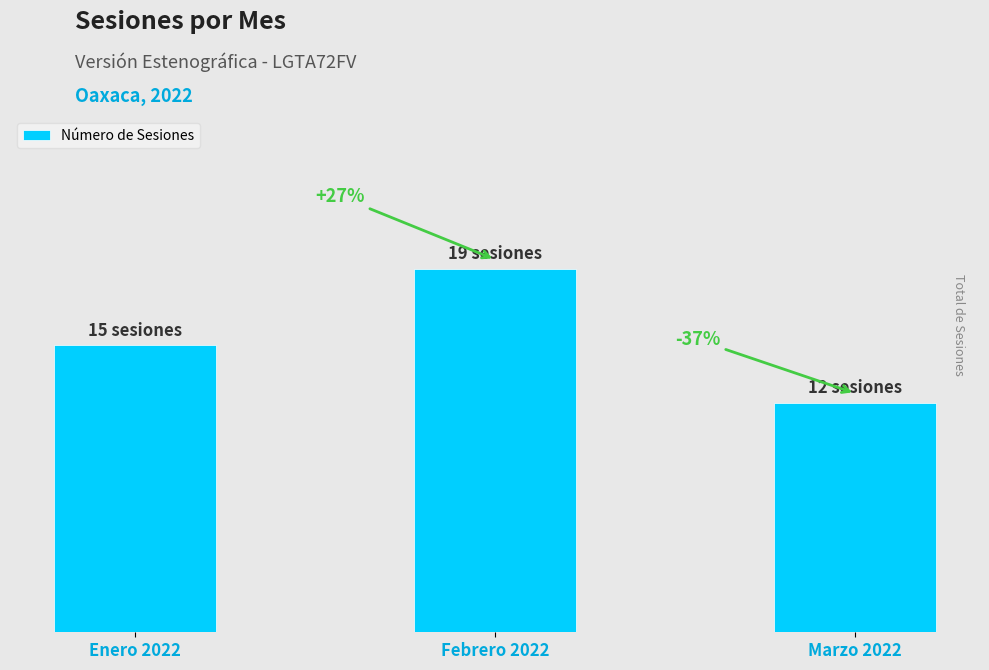

Are the bars horizontal?

No